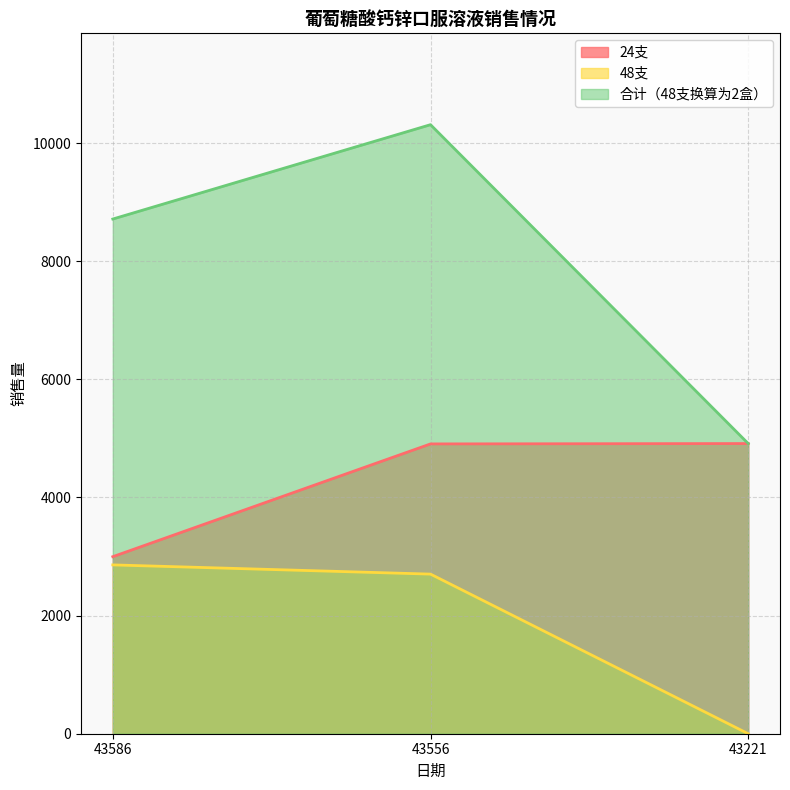

Which series has the widest spread of values?

合计（48支换算为2盒）